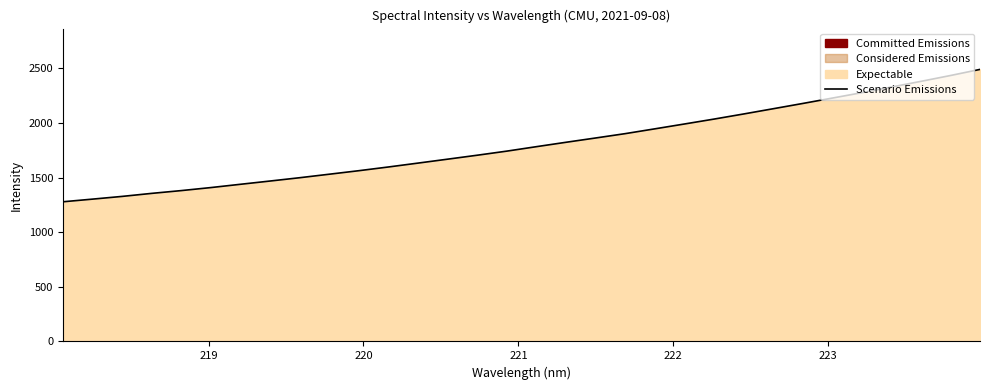

What is the smallest value displayed?

1279.0